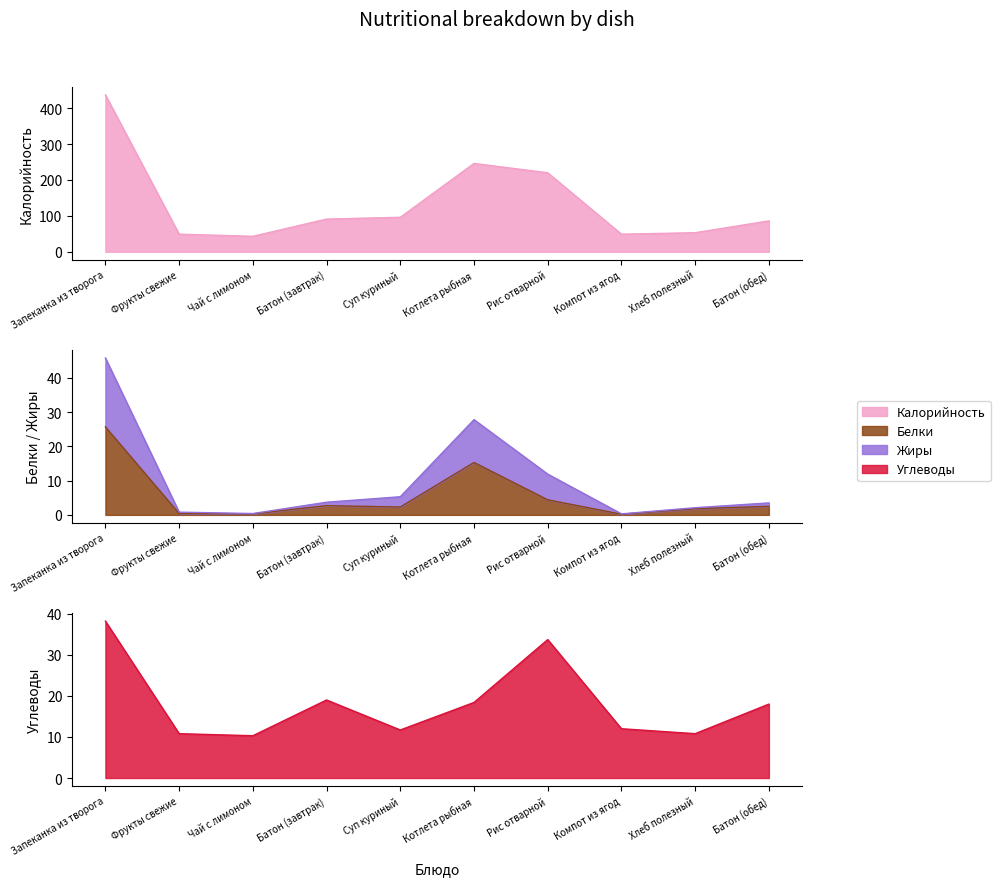

What is the difference between the highest and lowest values at Батон (завтрак)?

88.3